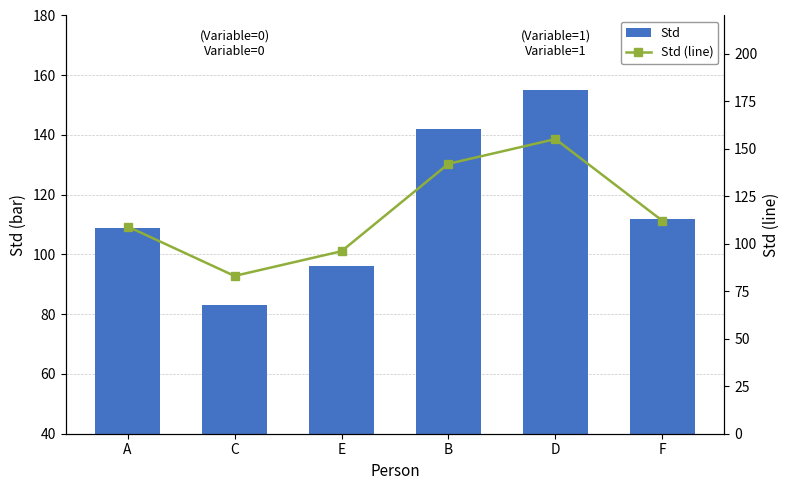

List the labels in order of Std value, smallest first.

C, E, A, F, B, D